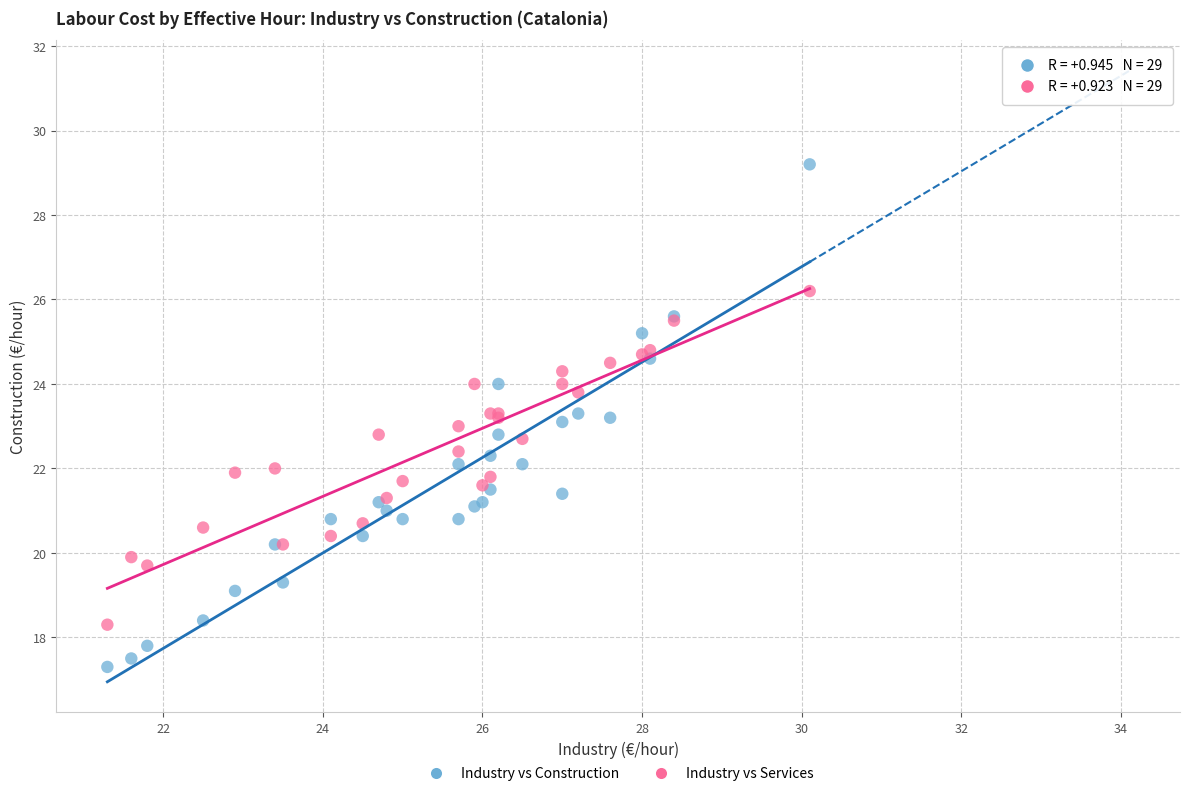

Which series has the widest spread of Y values?

Industry vs Construction